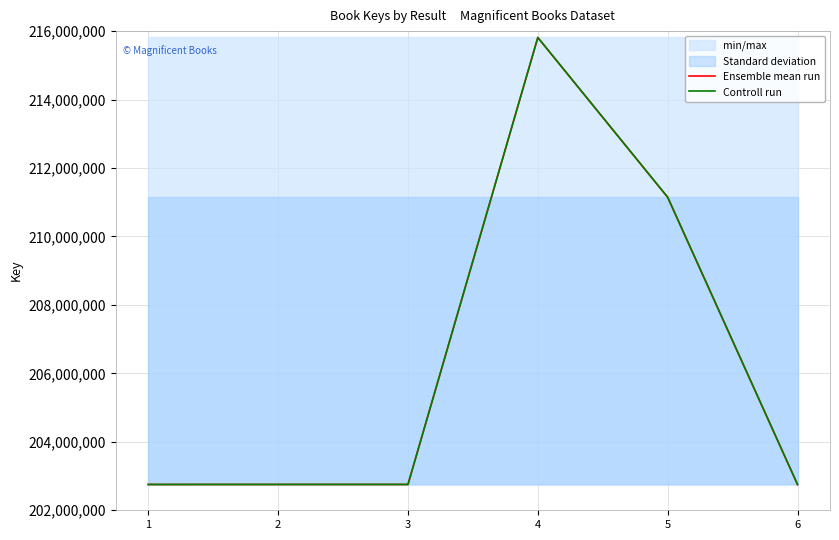

True or false: Ensemble mean run and Controll run cross at least once.

False